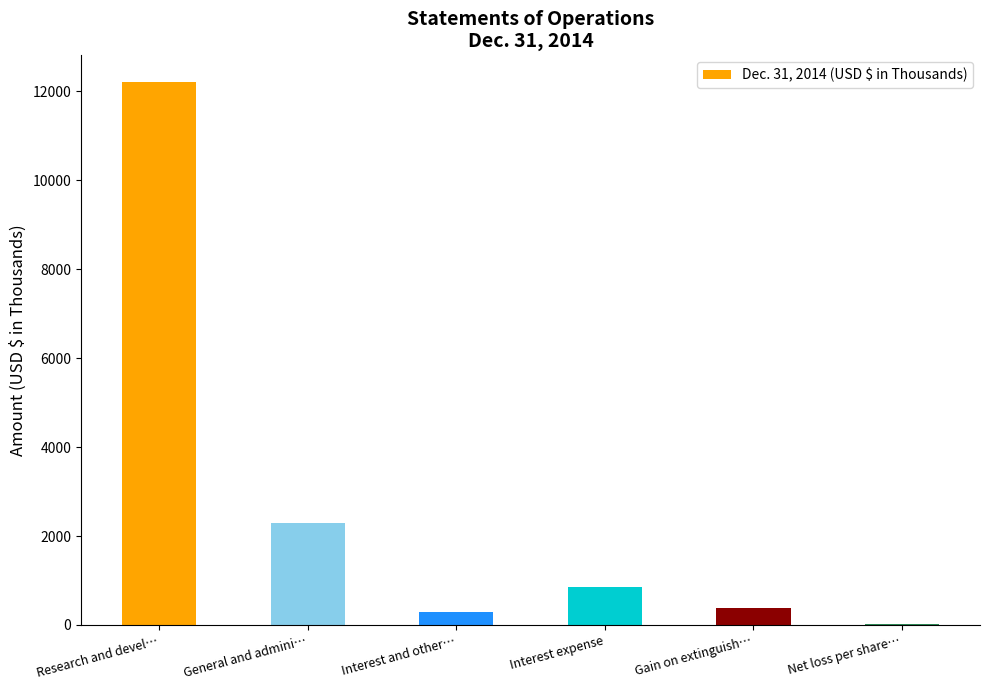

Is it true that the value at Research and devel… is 12200?

True